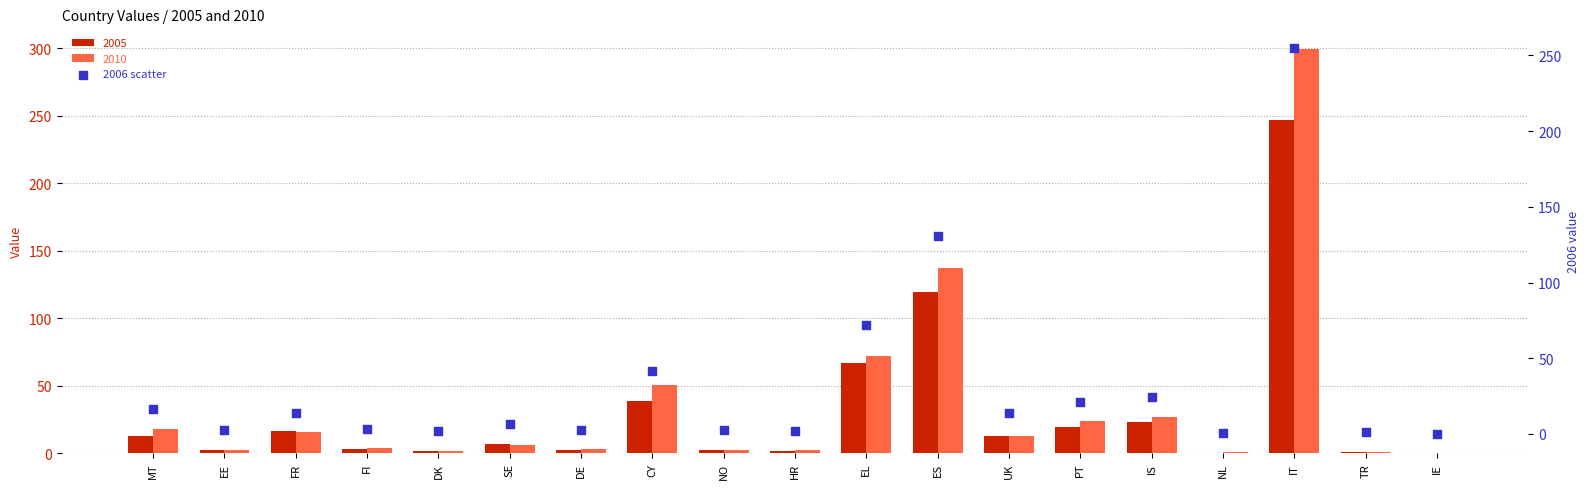

What is the ratio of the value at HR to the value at PT?

0.1